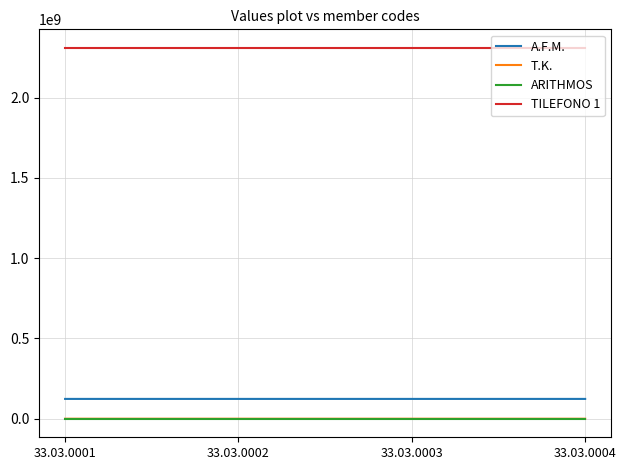

What is the highest value of the A.F.M. series?

123456782